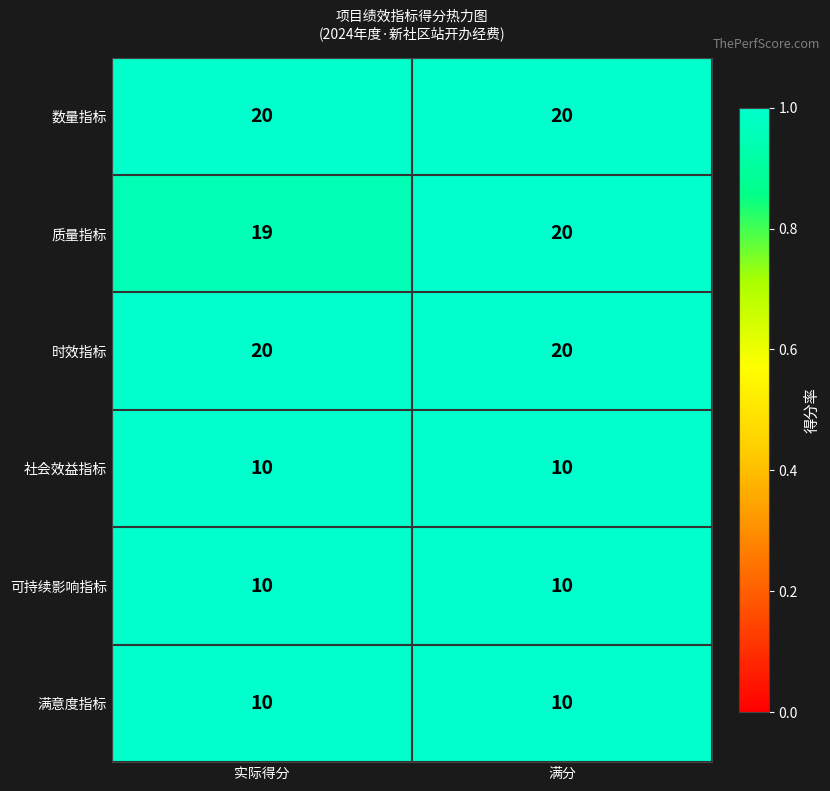

What is the smallest value displayed?

10